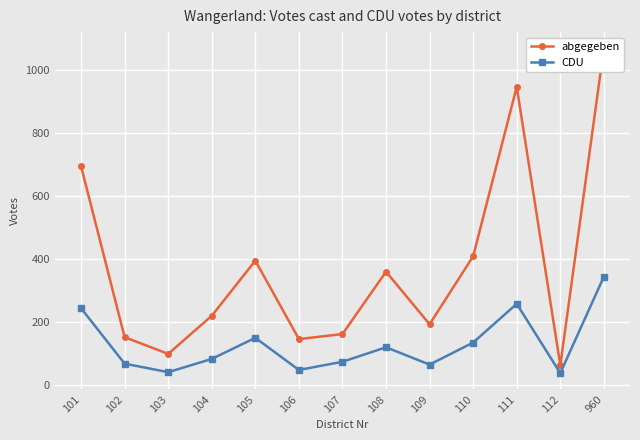

How many interior local peaks does the abgegeben series have?

3